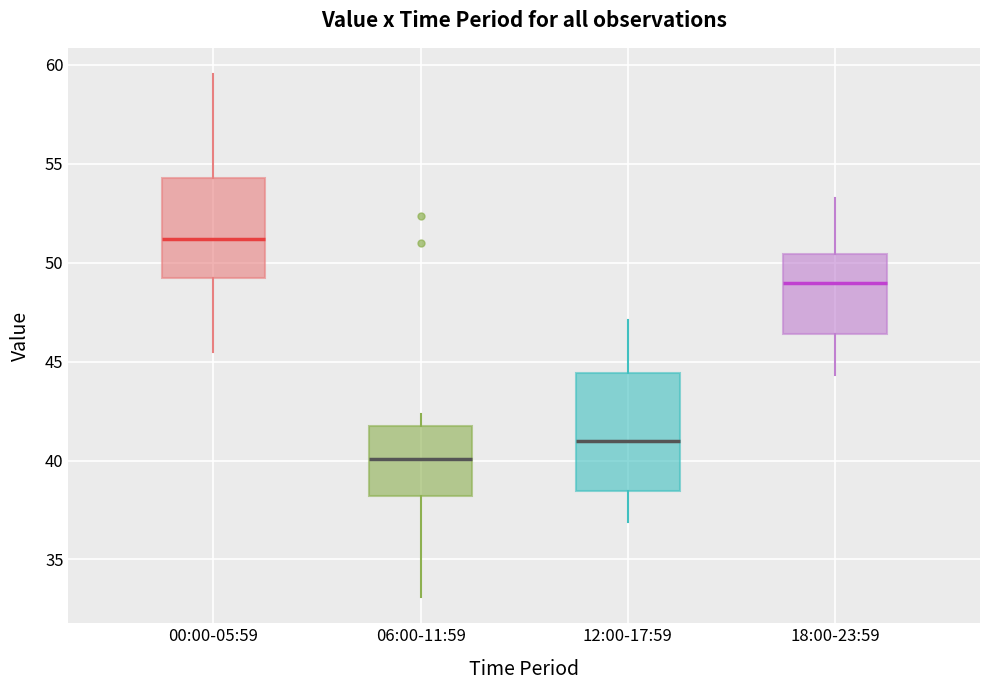

Which box's median line is the lowest?

06:00-11:59